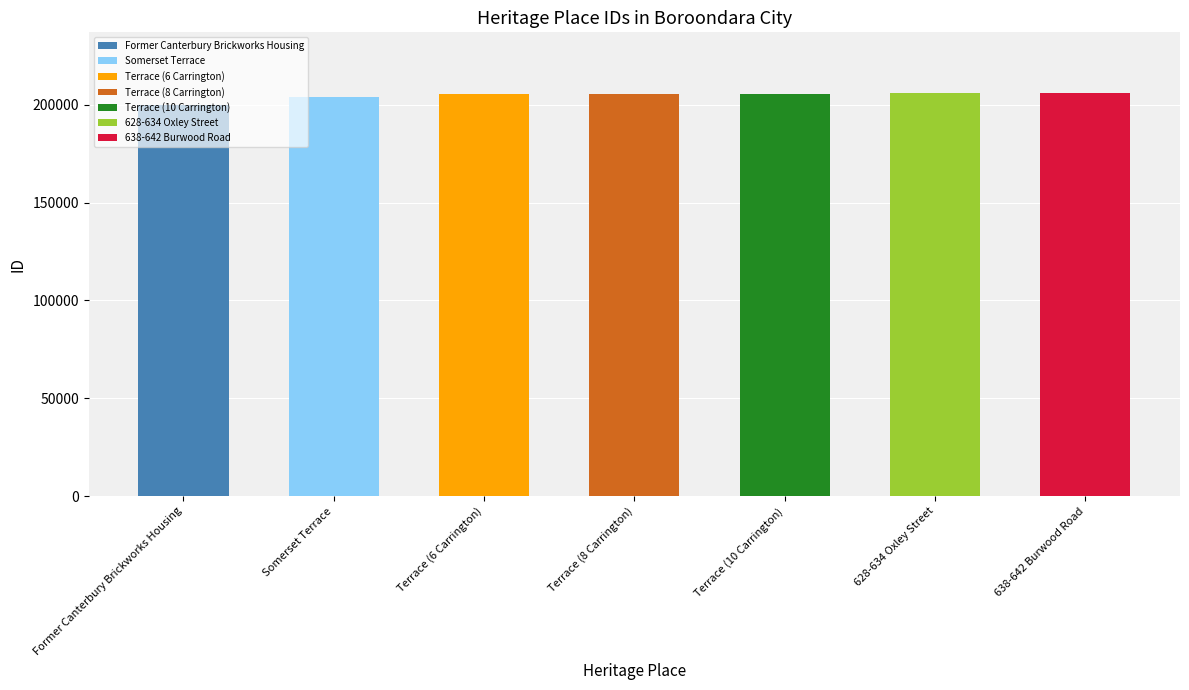

What is the value of the 4th bar from the left?

205582